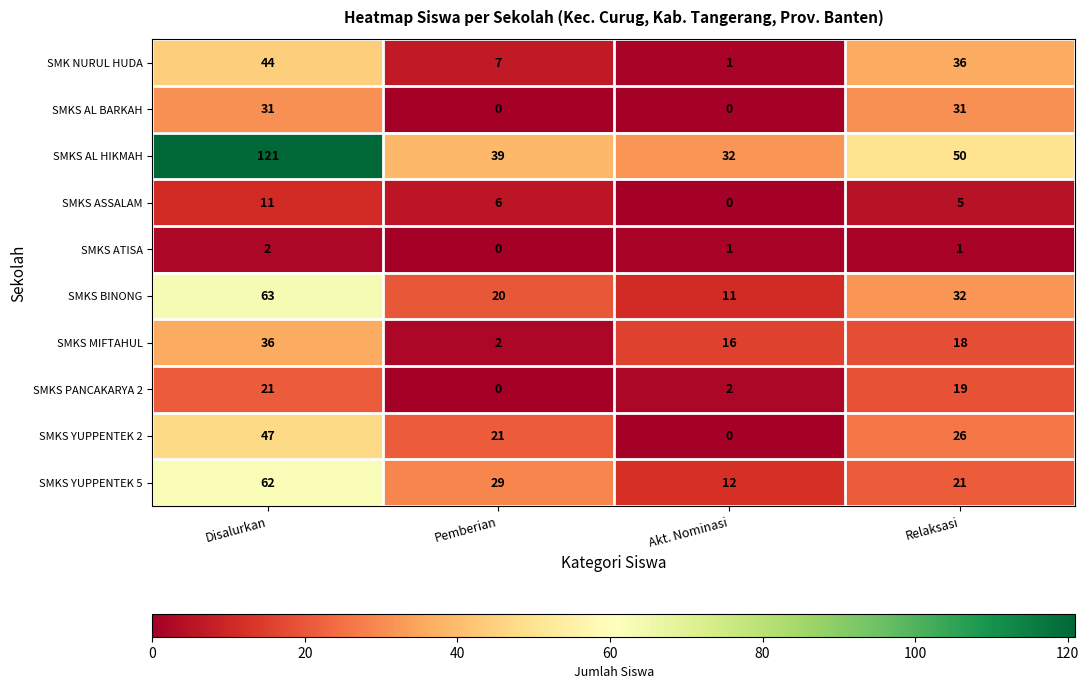

What is the difference between the highest and lowest values at Relaksasi?

49